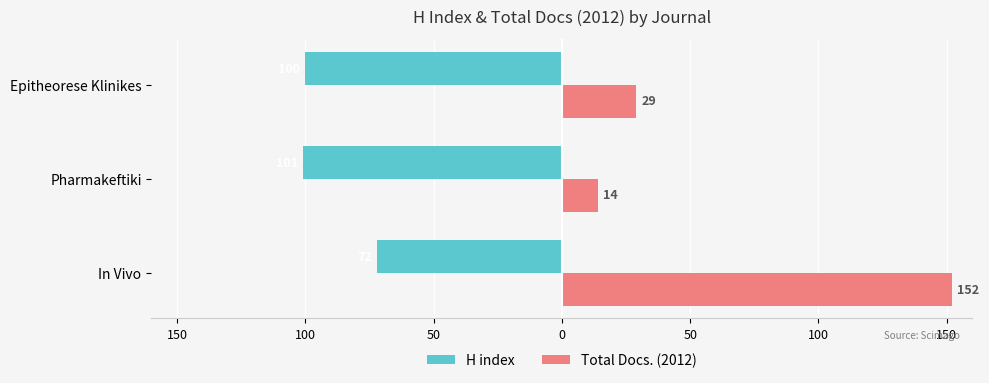

How many Total Docs. (2012) values are between 14 and 152?

3